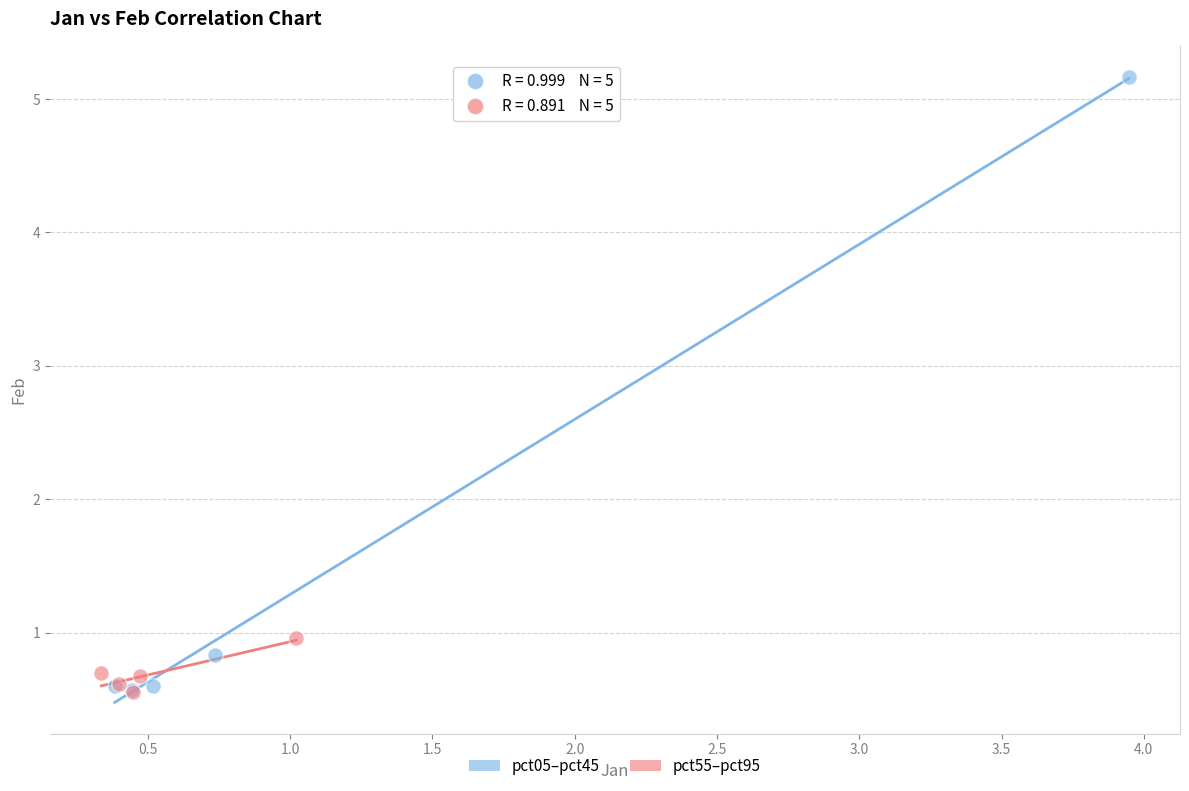

Which series has the widest spread of Y values?

pct05–pct45